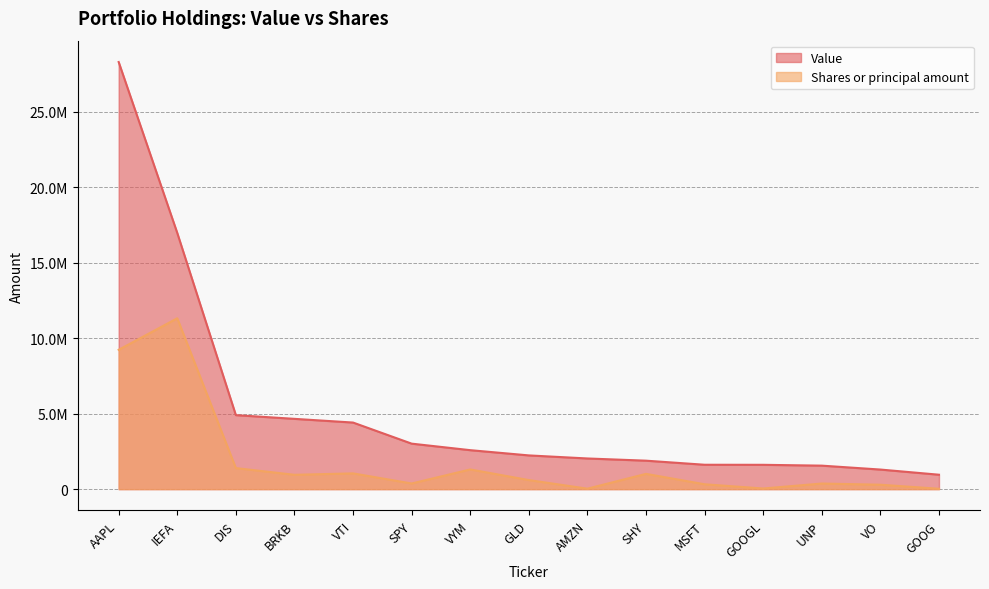

What is the sum of the Shares or principal amount values at VTI and SPY?

1415516.4